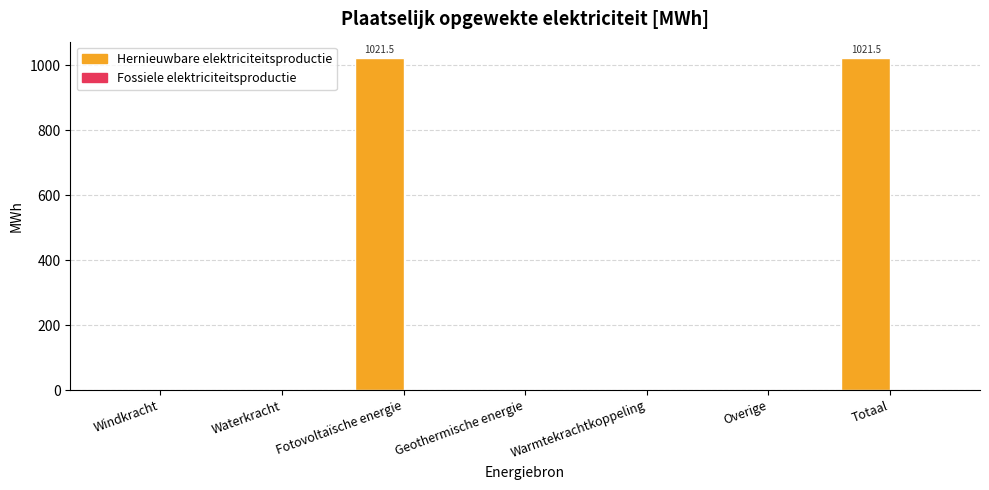

Reading left to right, list all the values displayed in this chart.

Windkracht=0.0	Waterkracht=0.0	Fotovoltaïsche energie=1021.5	Geothermische energie=0.0	Warmtekrachtkoppeling=0.0	Overige=0.0	Totaal=1021.5